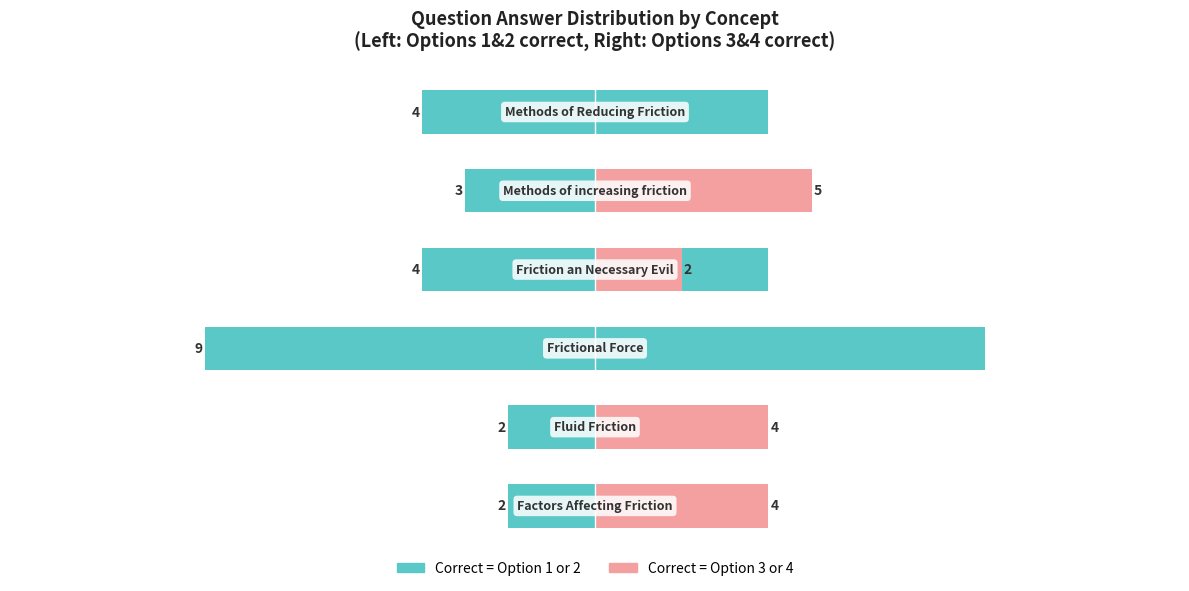

What is the sum of the Option C / D answers values at 3 and 5?

2